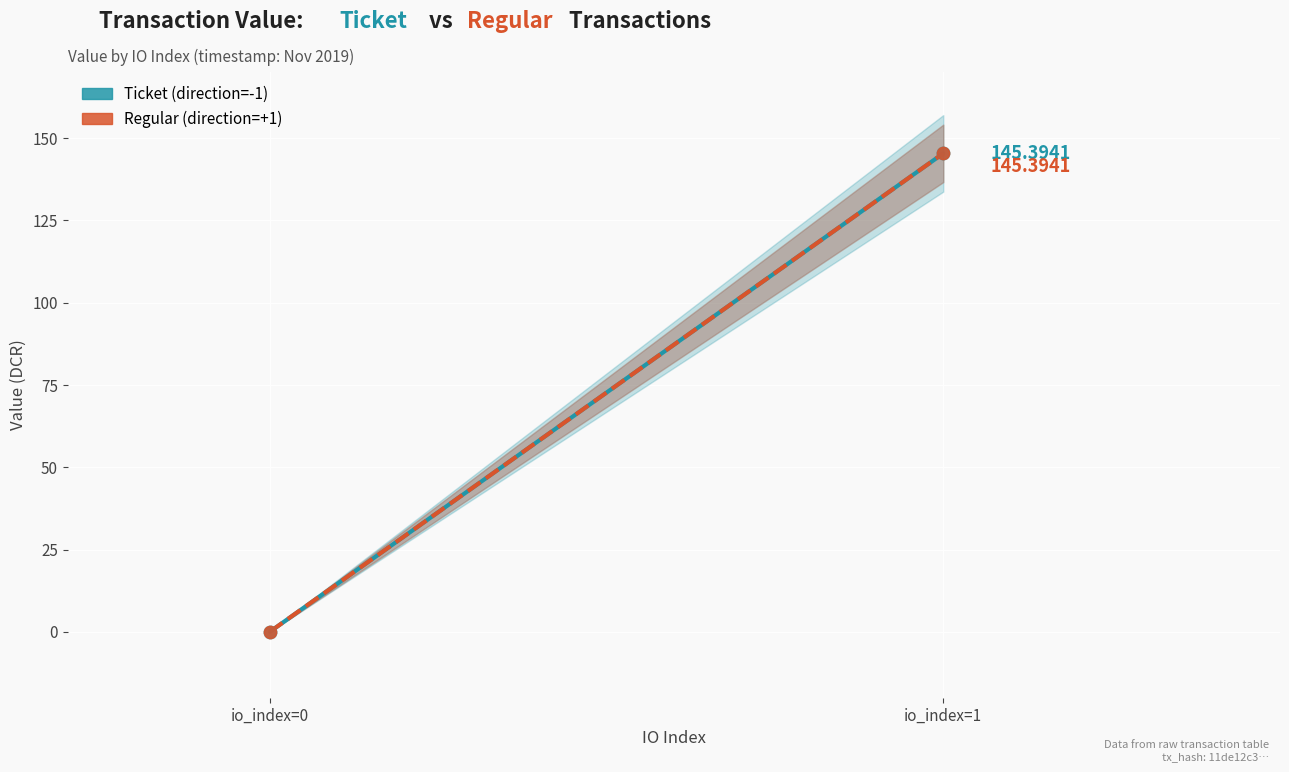

Which series contains the highest Y value?

Ticket (direction=-1)